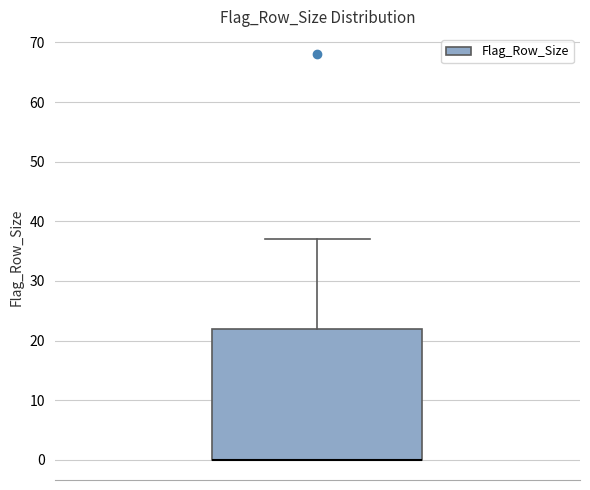

Transcribe this box plot: give where the median line is, the range the box spans, and where the two whiskers end, as read against the y-axis. The values are not printed on the chart, so give them approximately, as read against the axis.

median 0 (drawn on the box's lower edge), box 0 to 22, whiskers 0 to 37